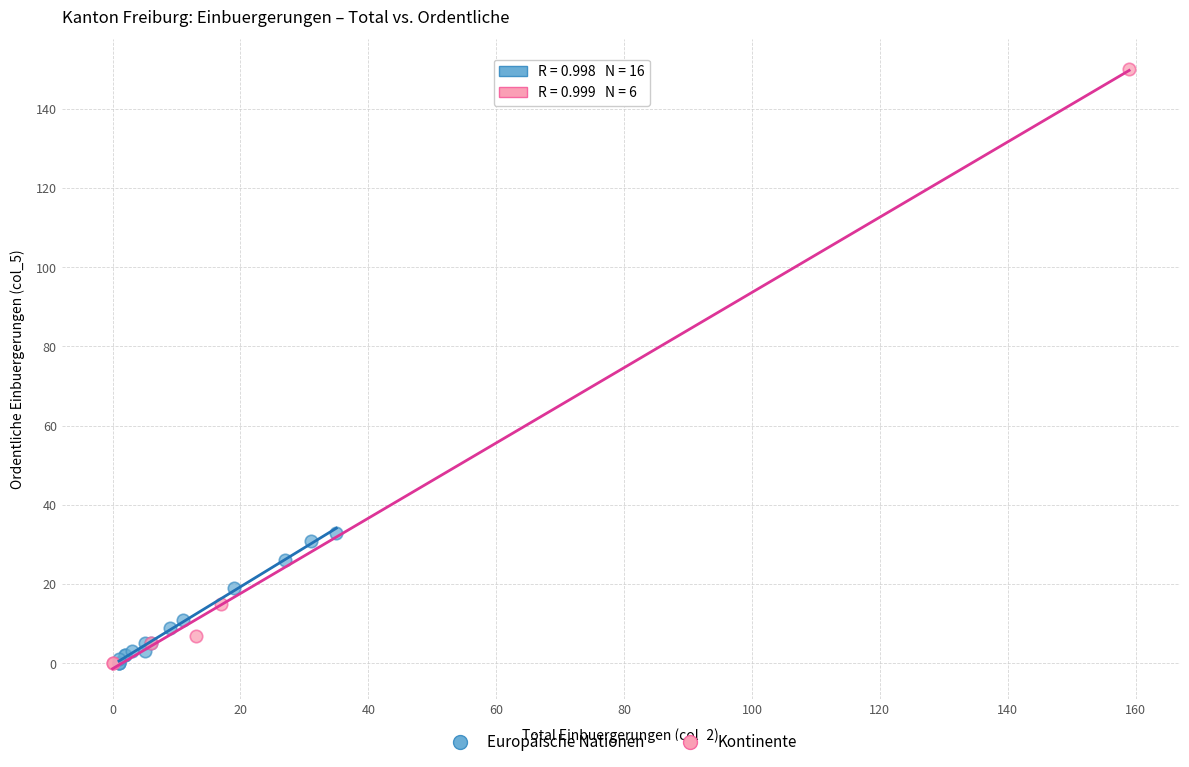

Which series has the largest Y range (max minus min)?

Kontinente